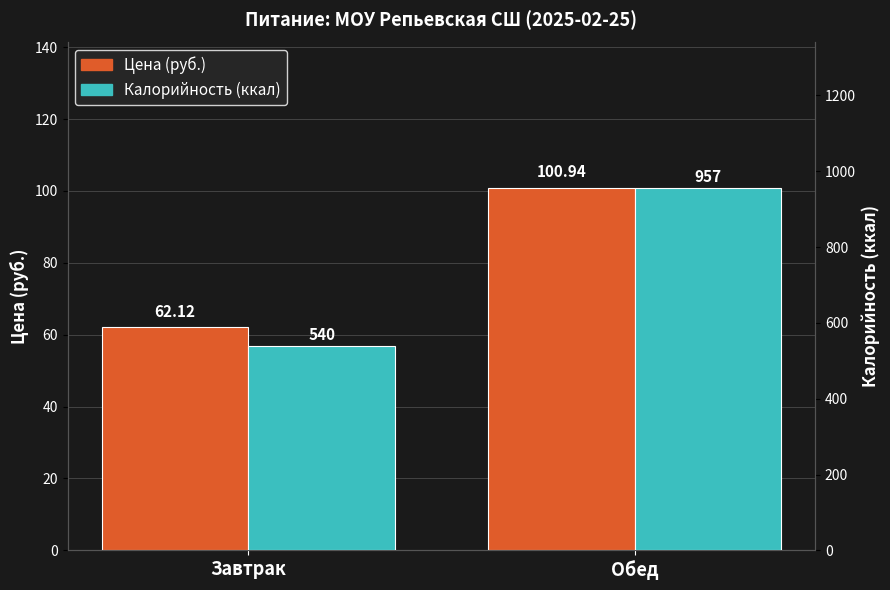

What is the average value of the Калорийность series?

748.5